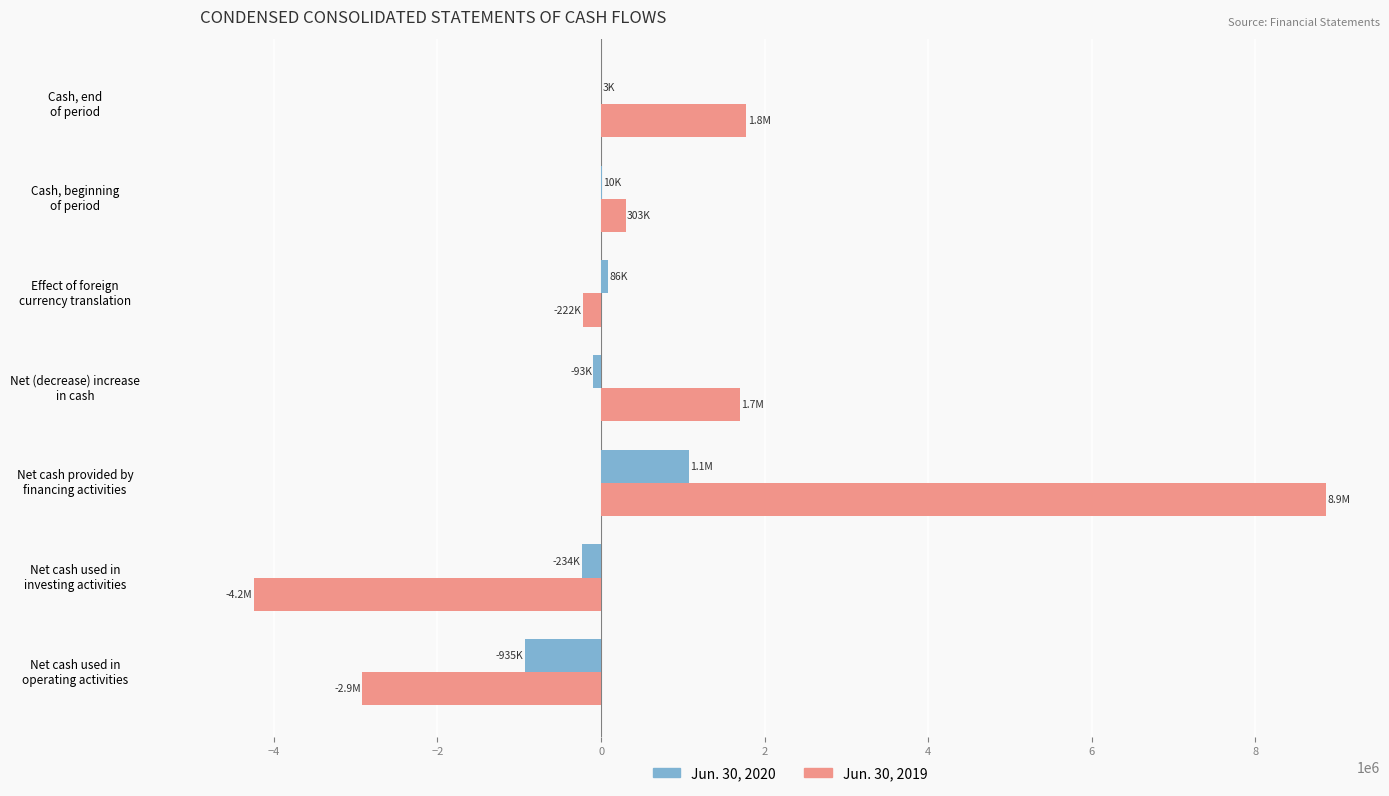

What is the sum of all Jun. 30, 2020 values?

-87481